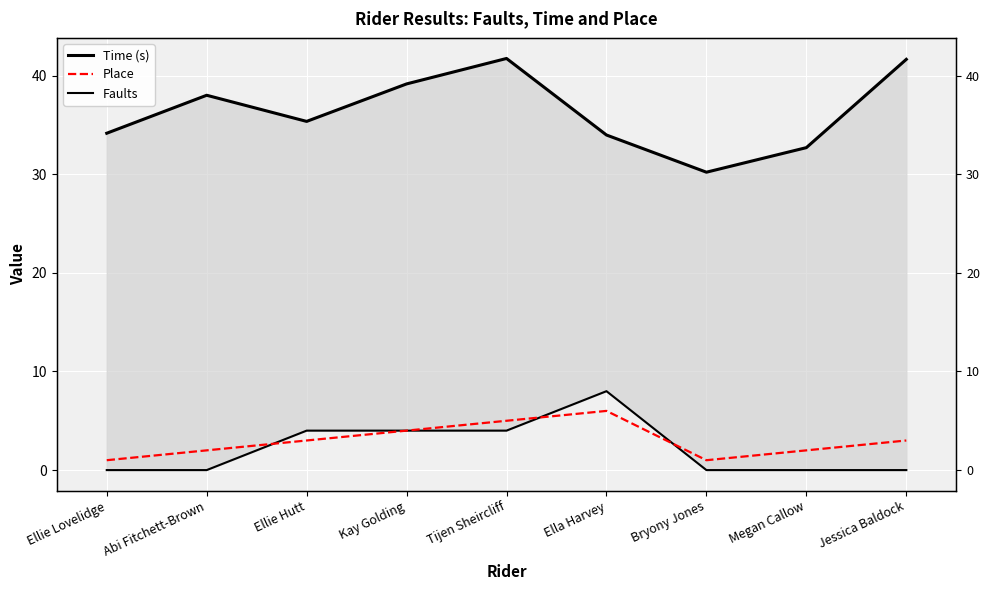

At Megan Callow, list the series in order from smallest to largest.

Faults, Place, Time (s)